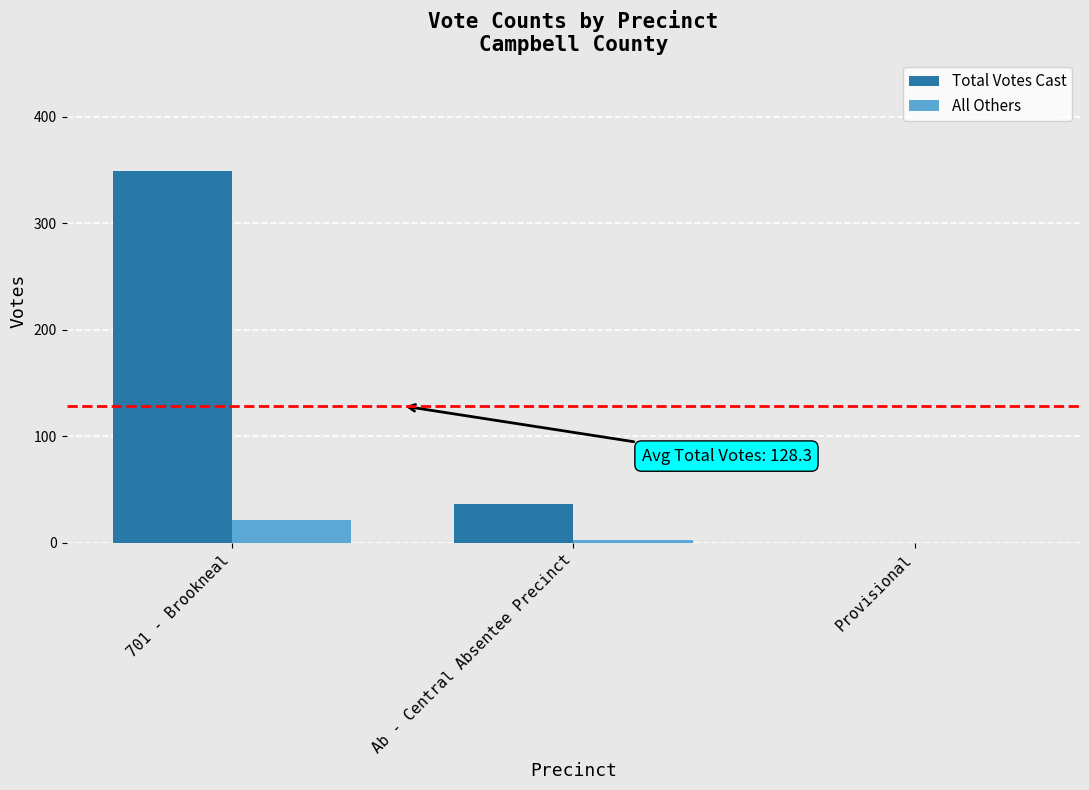

Between 701 - Brookneal and Provisional, which series saw the biggest shift?

Total Votes Cast